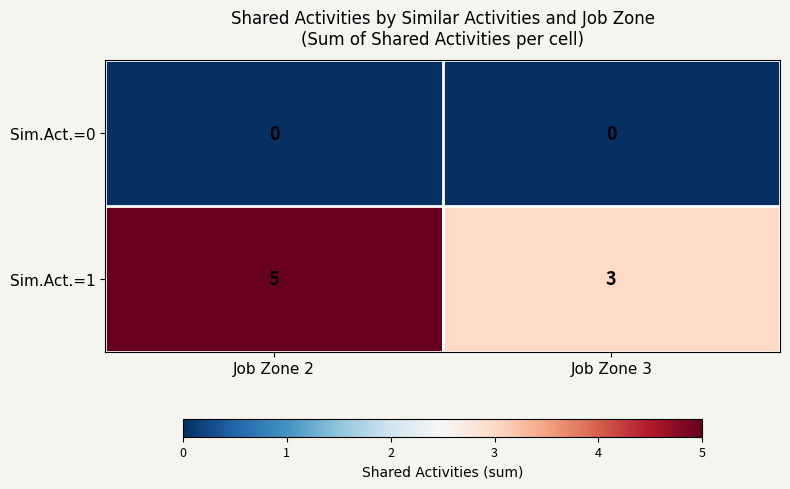

What is the total value across all series at Job Zone 2?

5